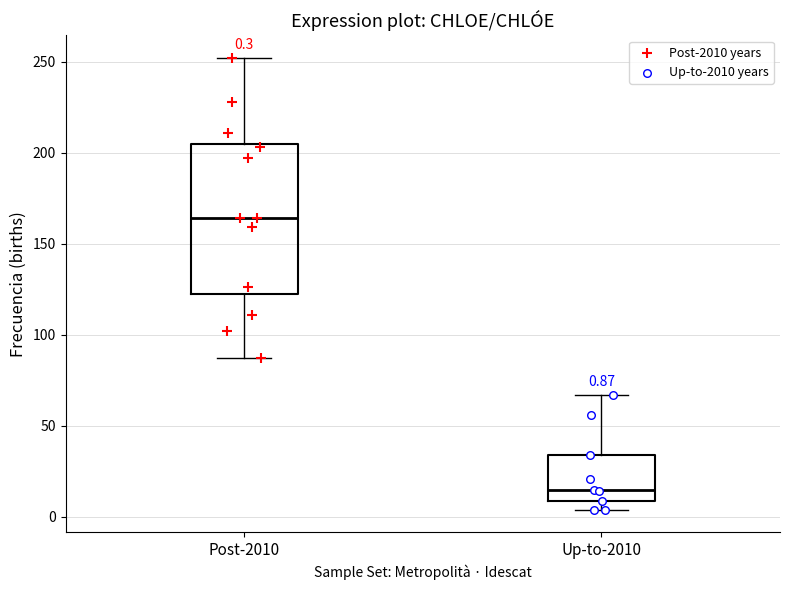

Which box's median line is the lowest?

Up-to-2010